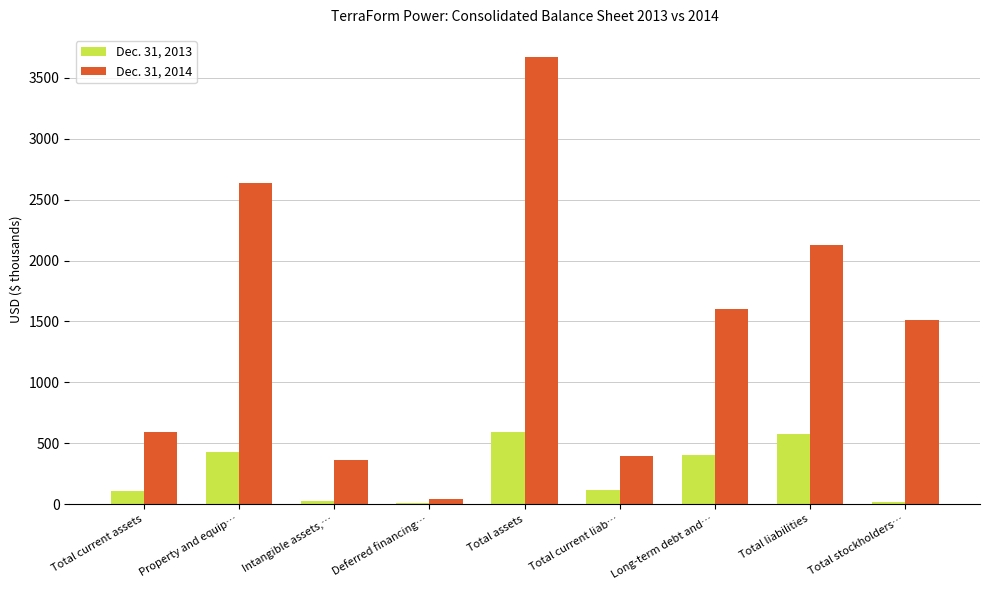

What position from the right is Total current assets?

9